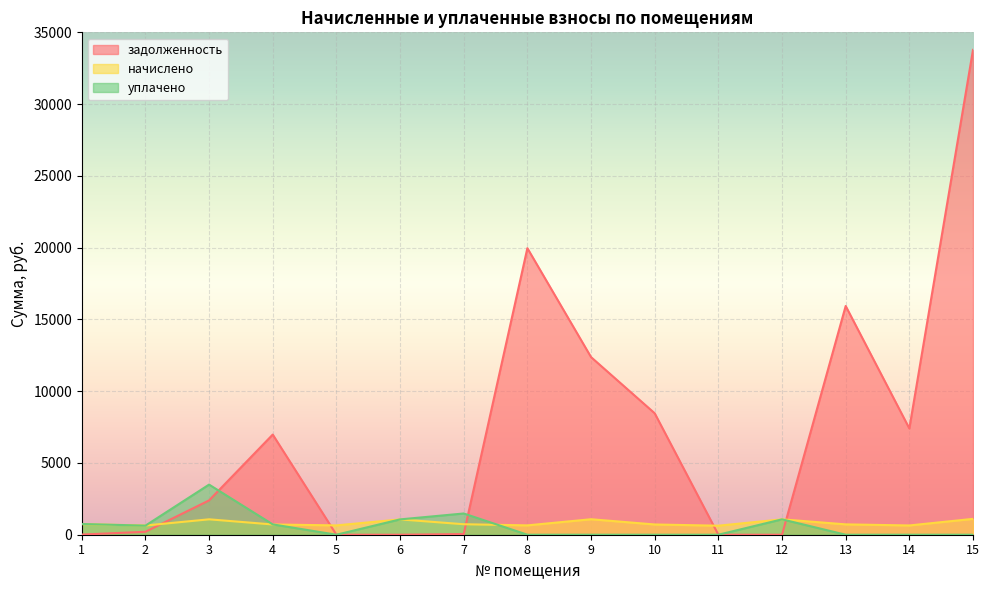

True or false: уплачено has a value of 501.6 at 12.

False